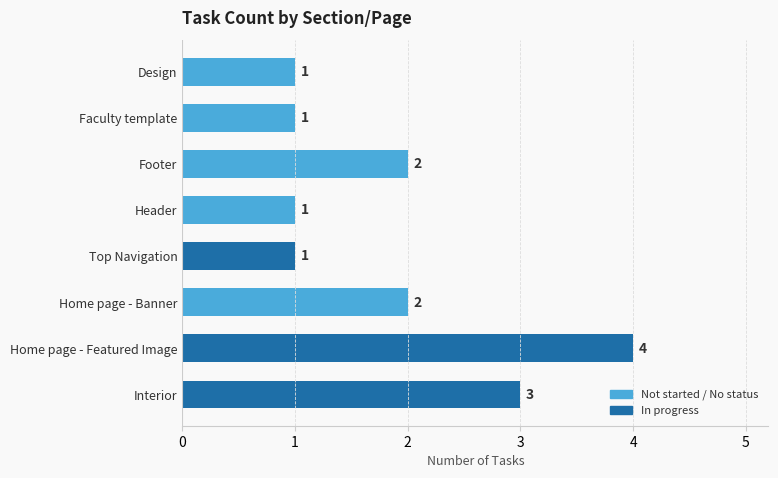

Reading bottom to top, list all the values displayed in this chart.

Interior=3	Home page - Featured Image=4	Home page - Banner=2	Top Navigation=1	Header=1	Footer=2	Faculty template=1	Design=1